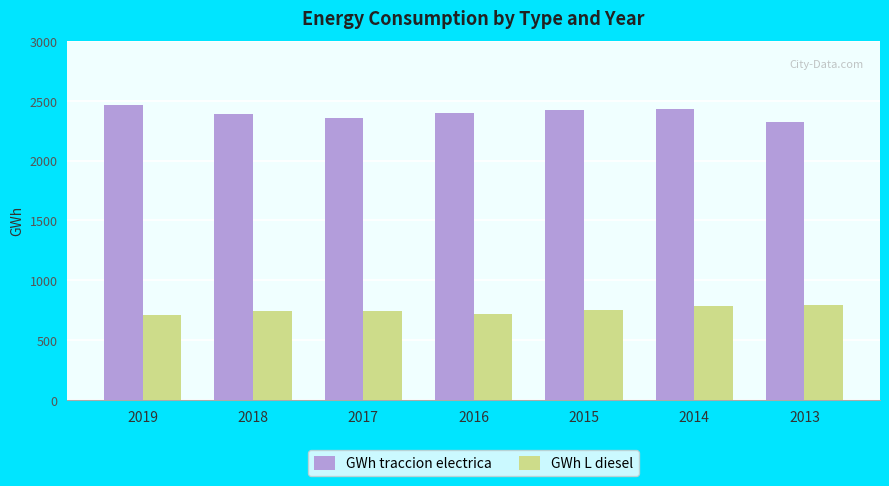

What is the difference between the highest and lowest values at 2017?

1610.4